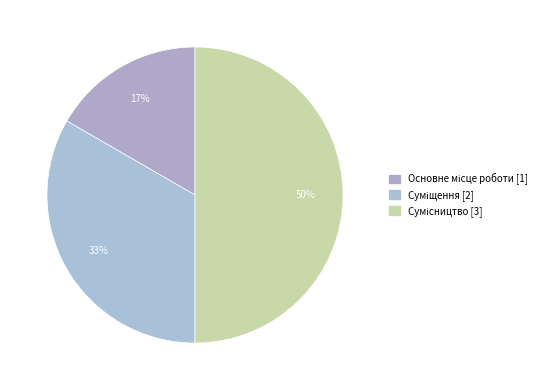

To the nearest percent, what portion does Суміщення represent?

33%